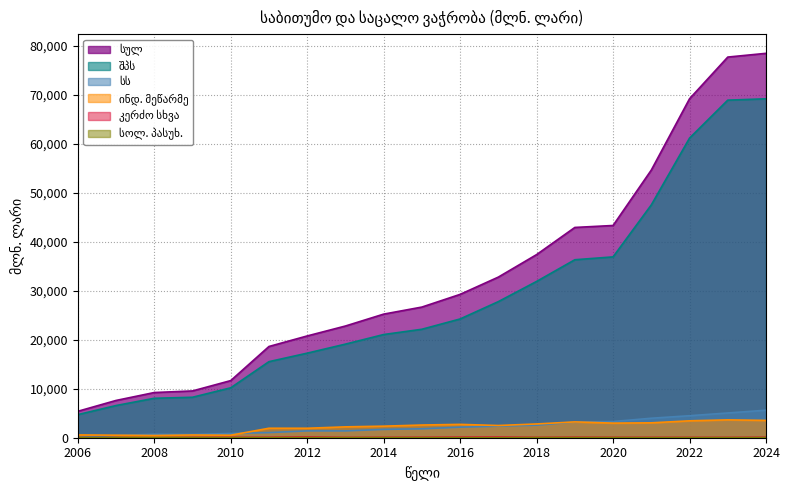

Is it true that სოლ. პასუხ. equals 18.3 at 2008?

True